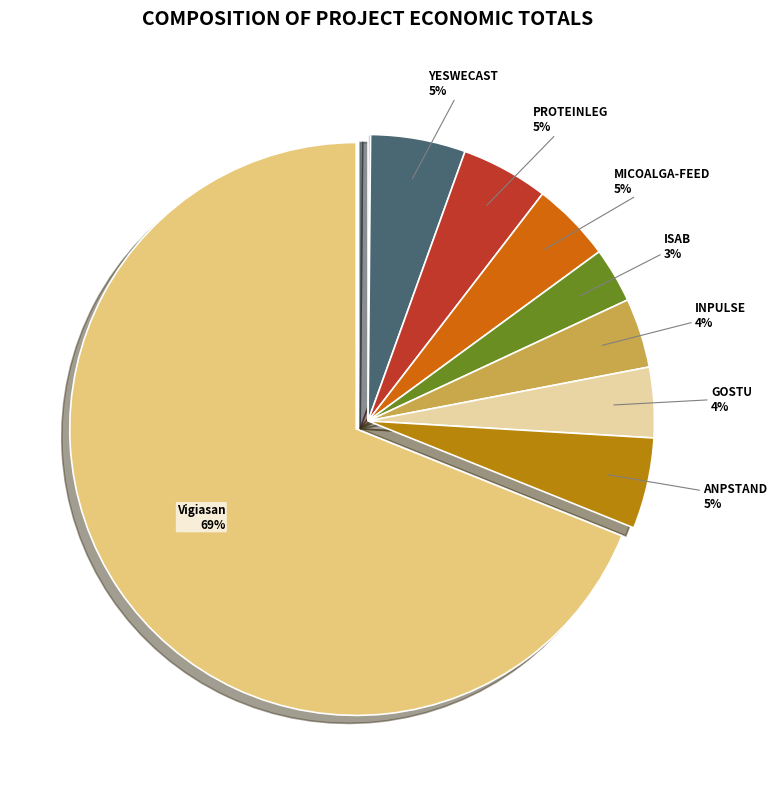

To the nearest percent, what is the average slice percentage?

11%